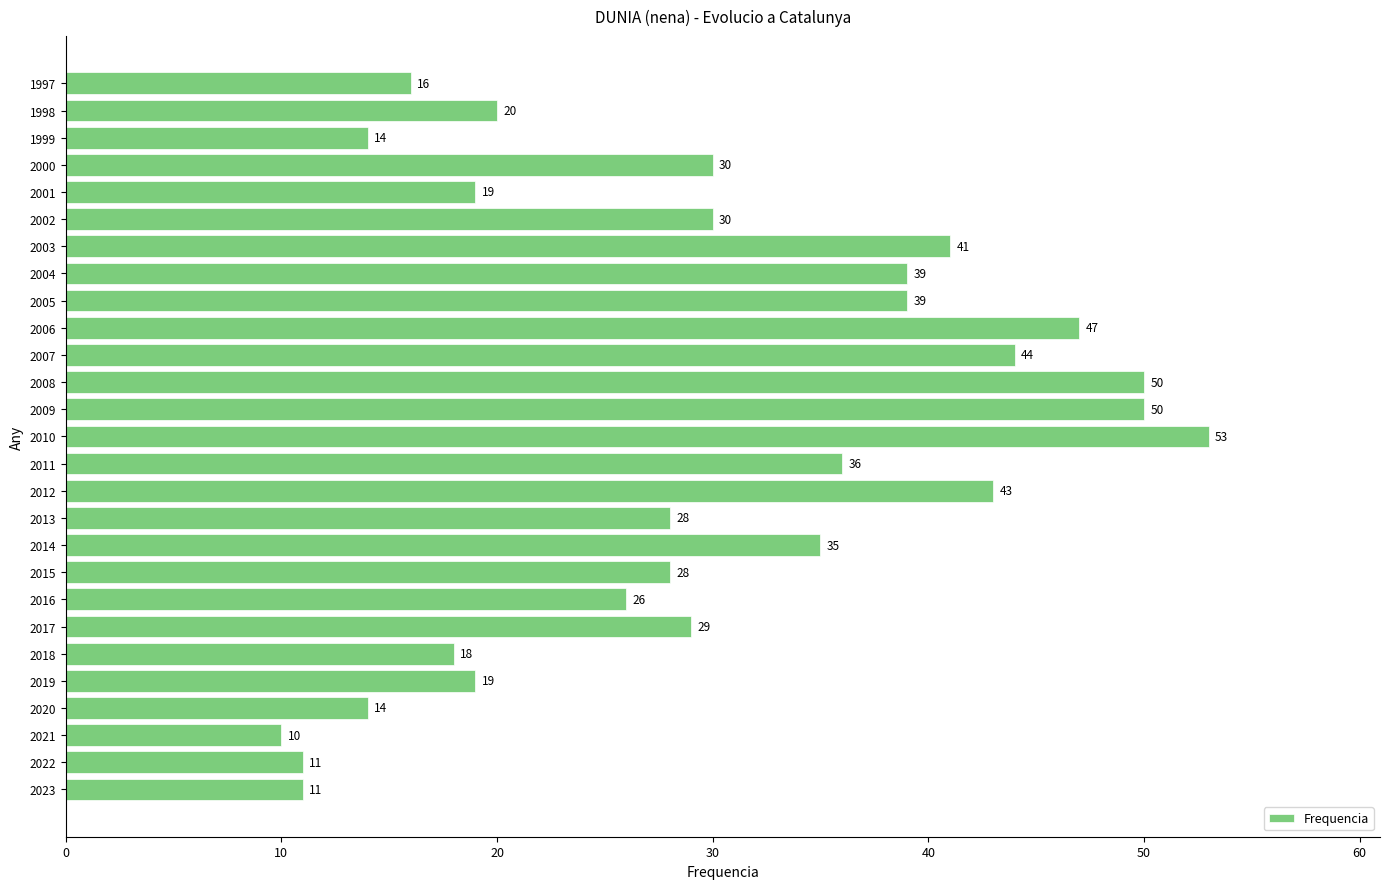

What is the change in value from 2010 to 2003?

-12